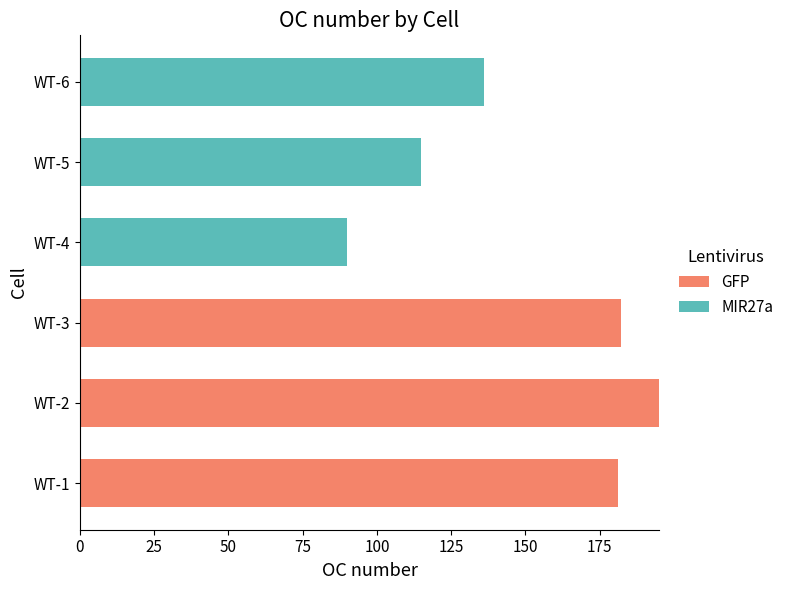

The value of GFP at WT-1 is 181. True or false?

True